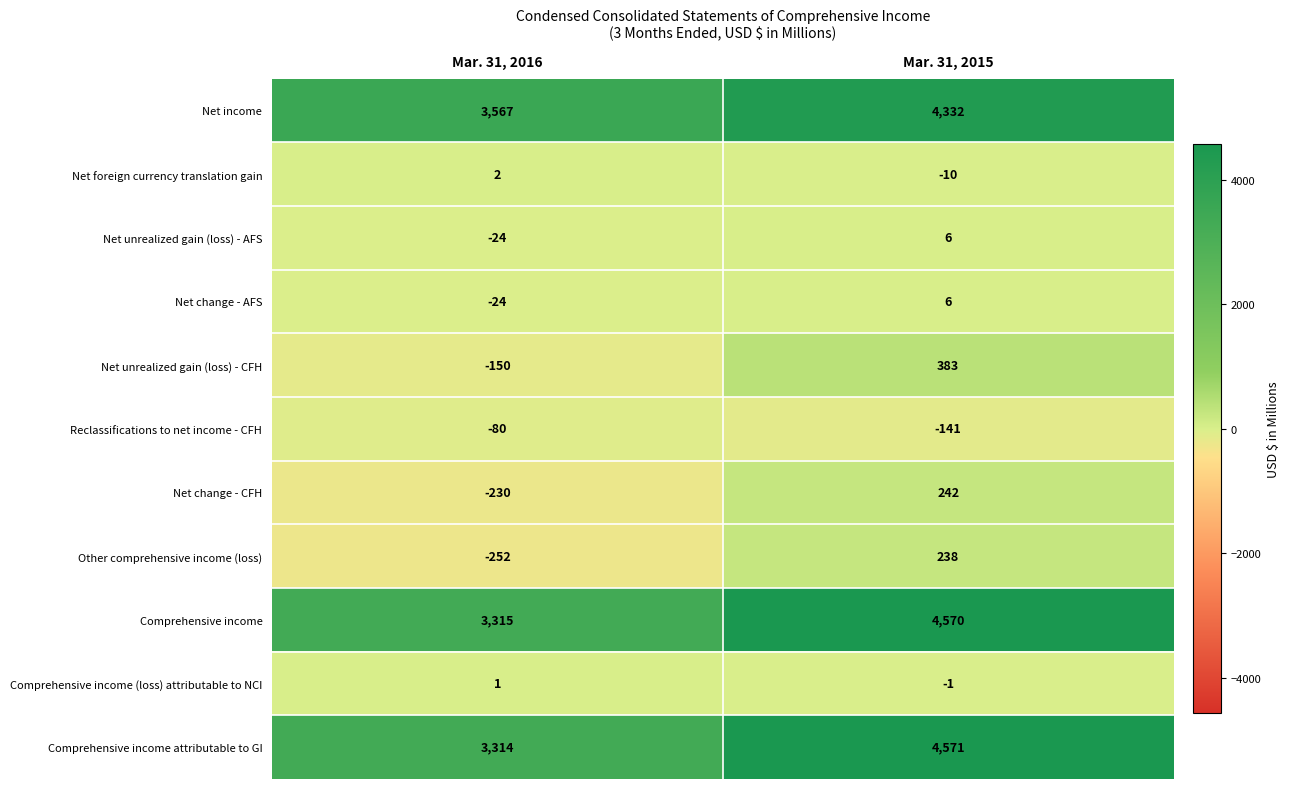

The value of Net foreign currency translation gain at Mar. 31, 2016 is 2. True or false?

True